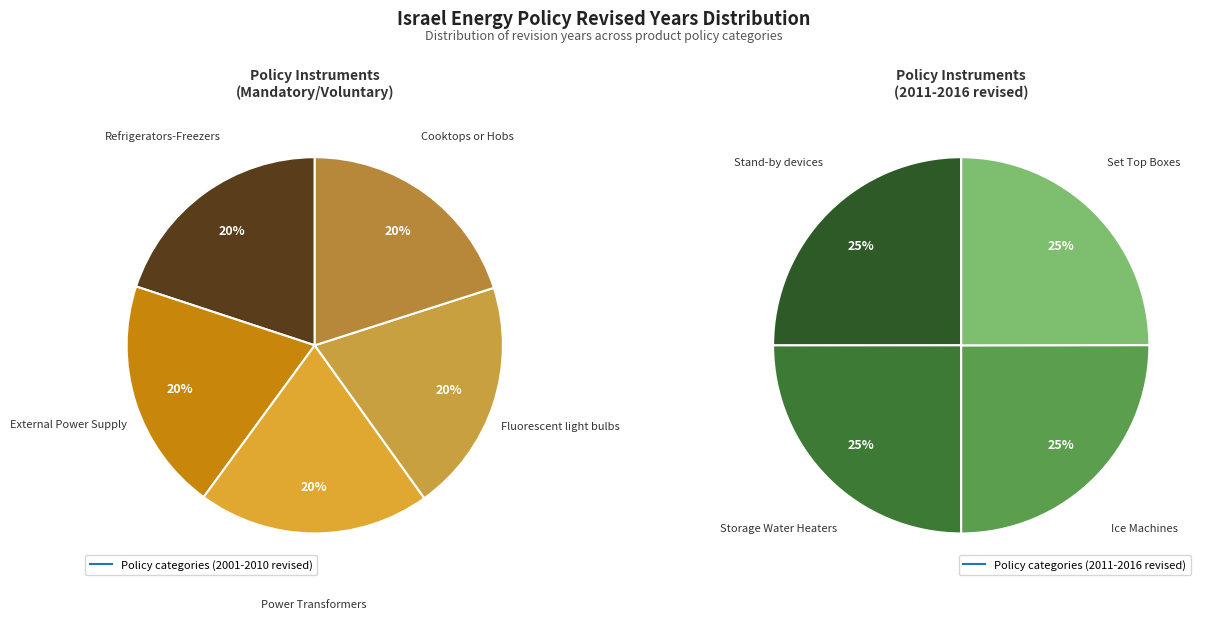

How many segments does this pie chart have?

9